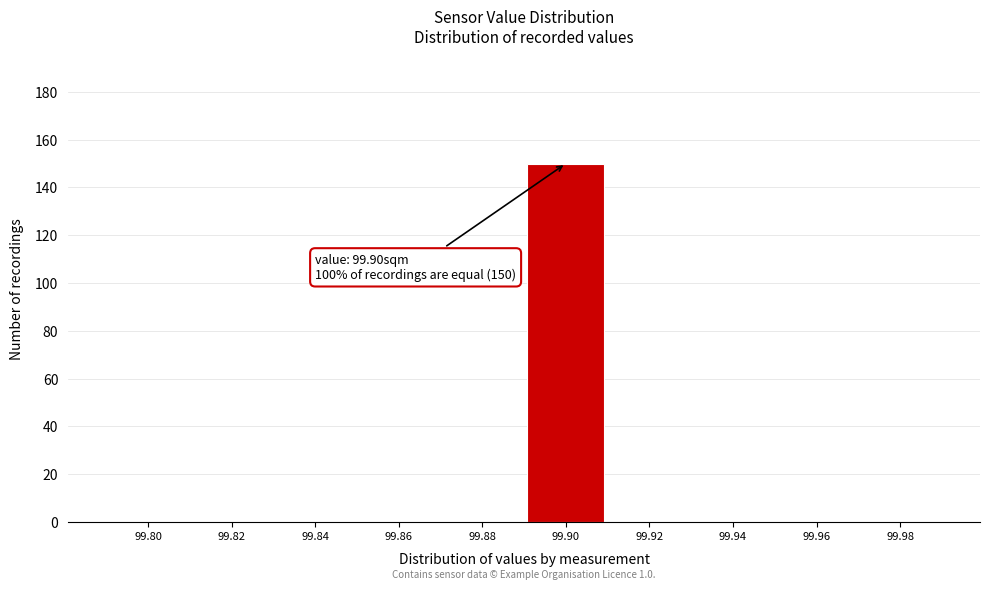

Reading right to left, list all the values displayed in this chart.

99.98=0	99.96=0	99.94=0	99.92=0	99.90=150	99.88=0	99.86=0	99.84=0	99.82=0	99.80=0